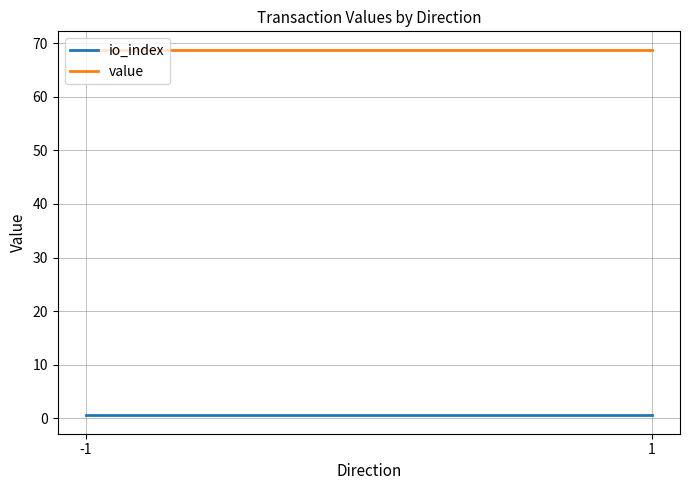

Is this an area chart (filled region under the line)?

No